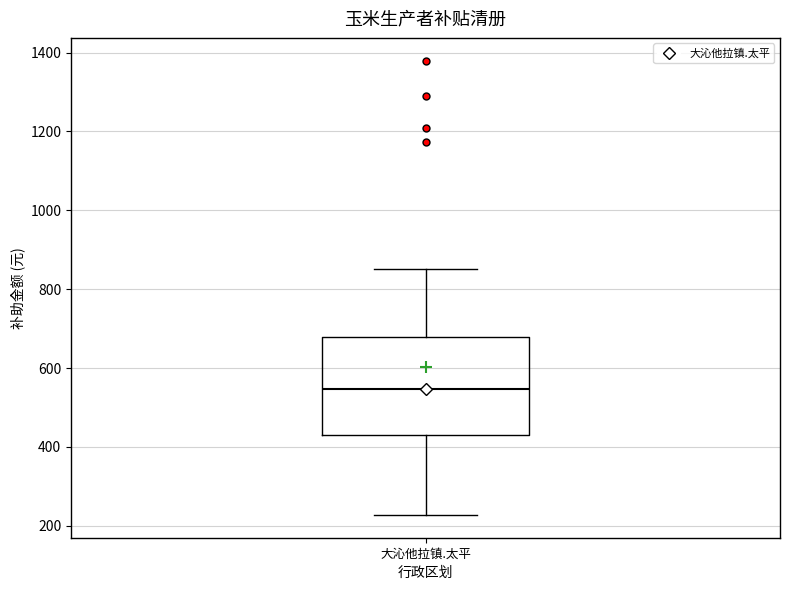

Where is the lower edge of the box for 大沁他拉镇.太平 on the y-axis? The values are not printed on the chart, so give them approximately, as read against the axis.

420